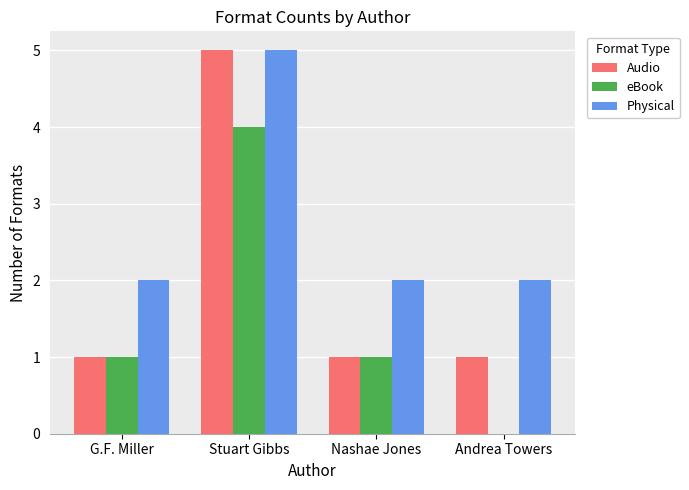

Count the Physical values in the range 2 to 5.

4